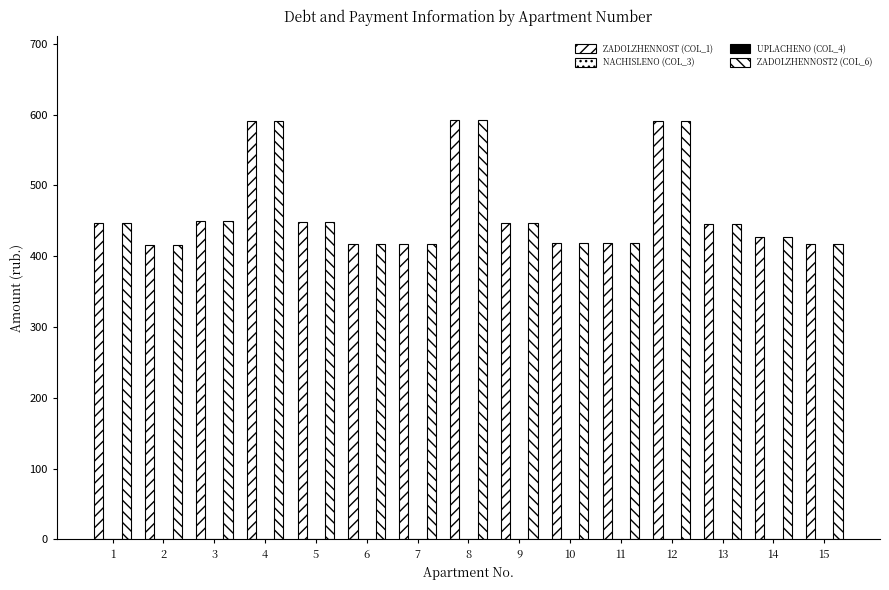

The value of uplacheno (col_4) at 13 is 0.0. True or false?

True